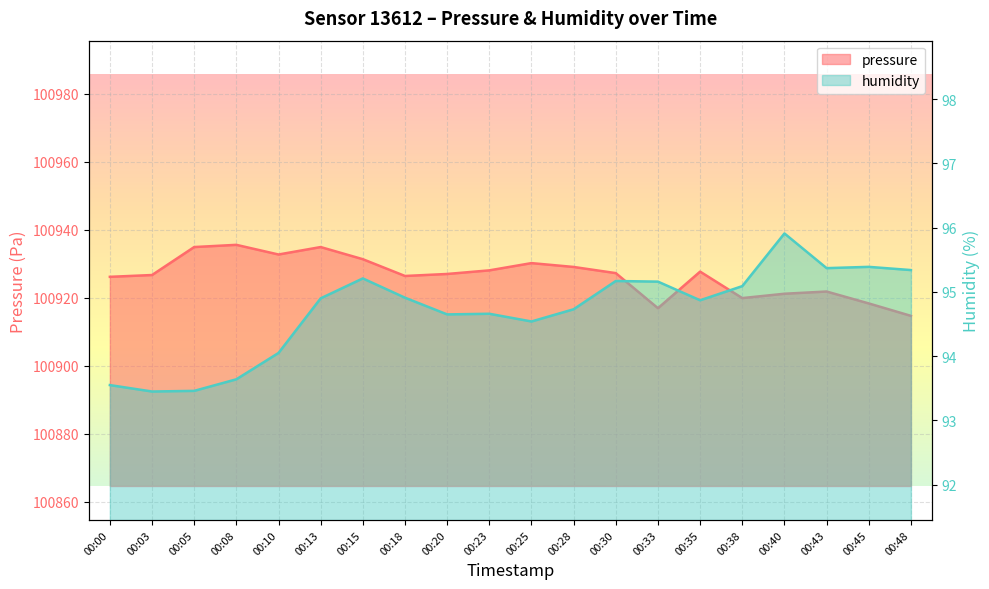

Between 00:03 and 00:33, which series saw the biggest shift?

pressure